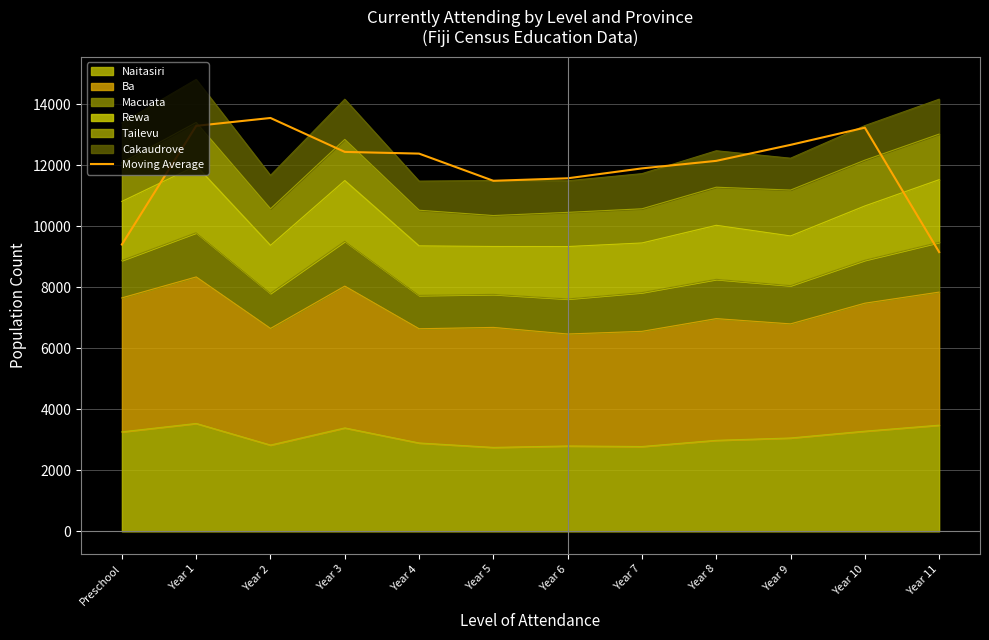

Rank the categories by value from highest to lowest.

Year 2, Year 1, Year 10, Year 9, Year 3, Year 4, Year 8, Year 7, Year 6, Year 5, Preschool, Year 11